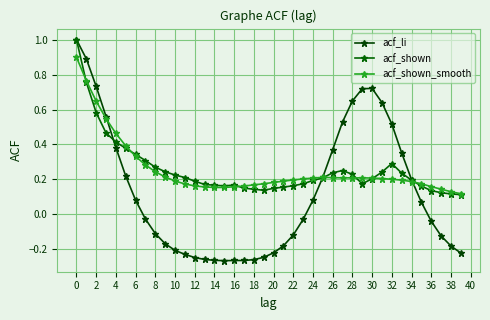

At how many categories does at least one series exceed 0?

40